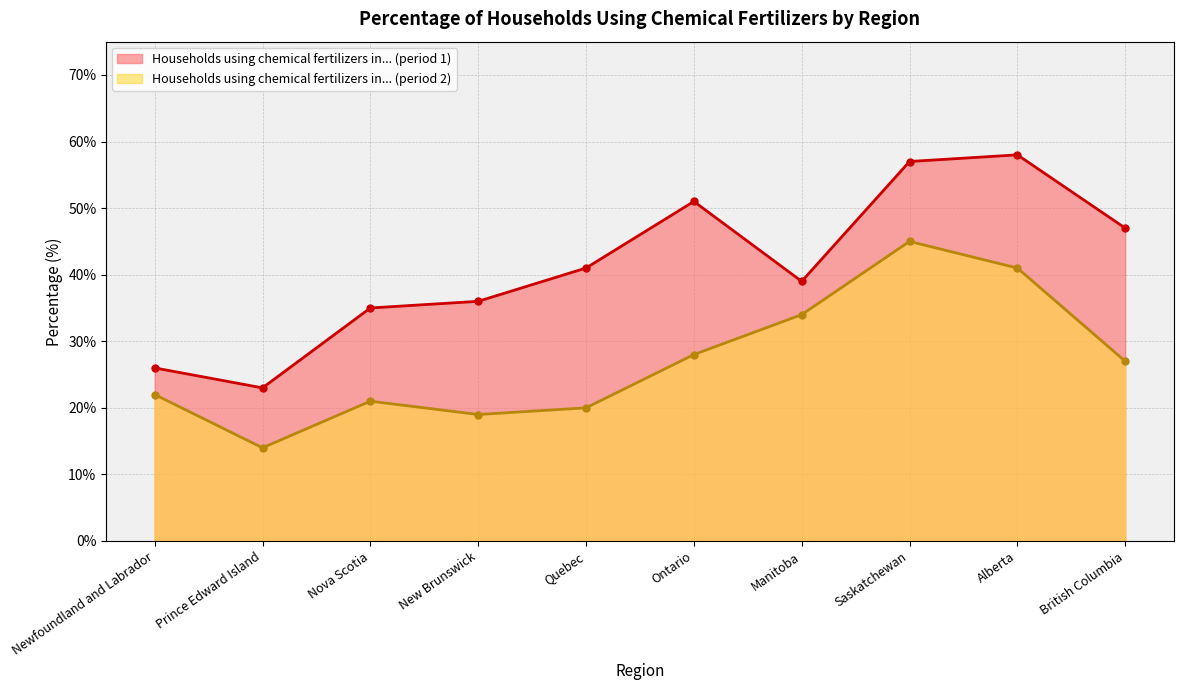

What is the minimum value for Households using chemical fertilizers in... (period 1)?

23